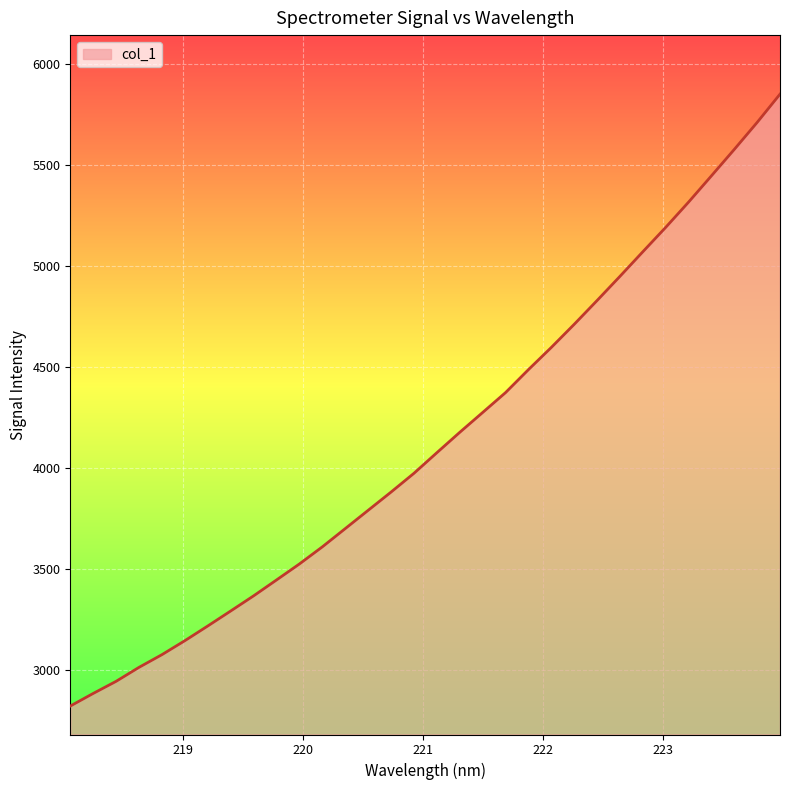

What is the greatest value displayed?

5851.9